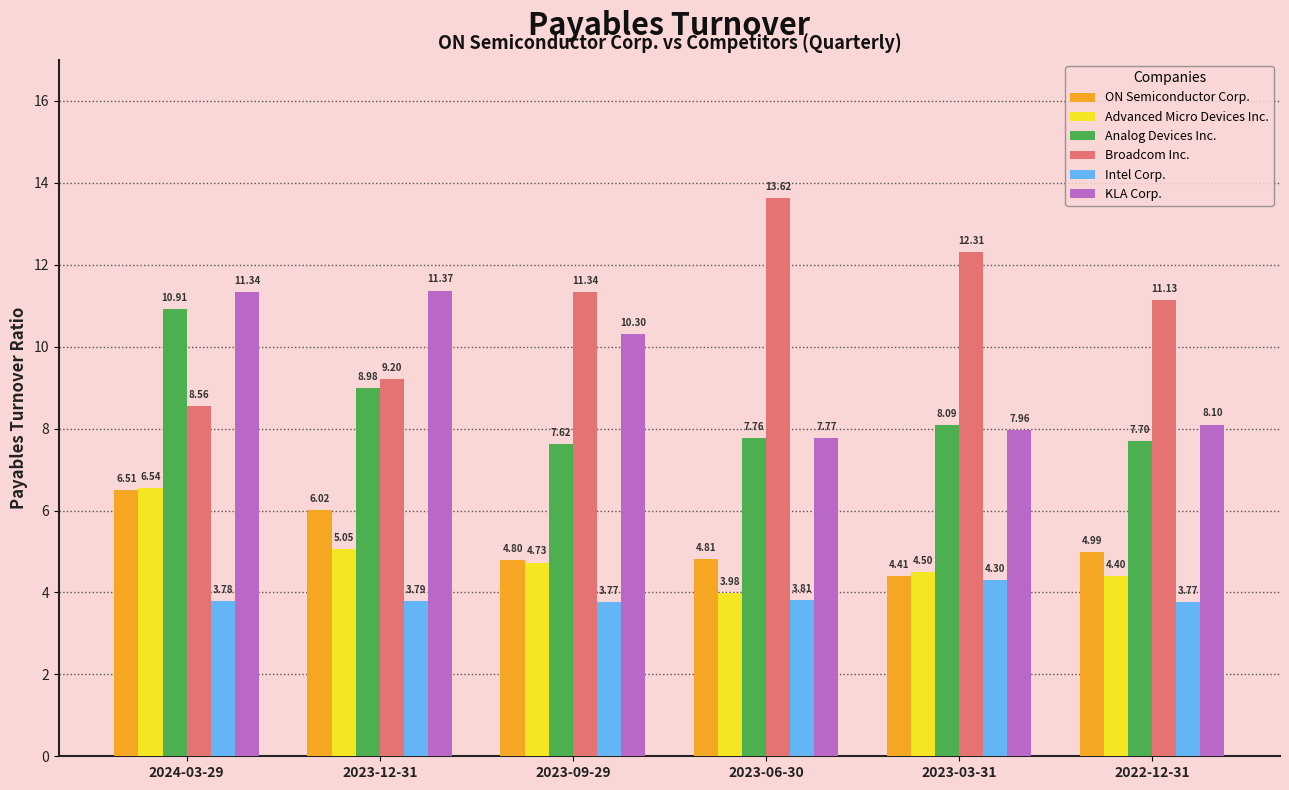

Which label corresponds to the largest value in the chart?

2023-06-30